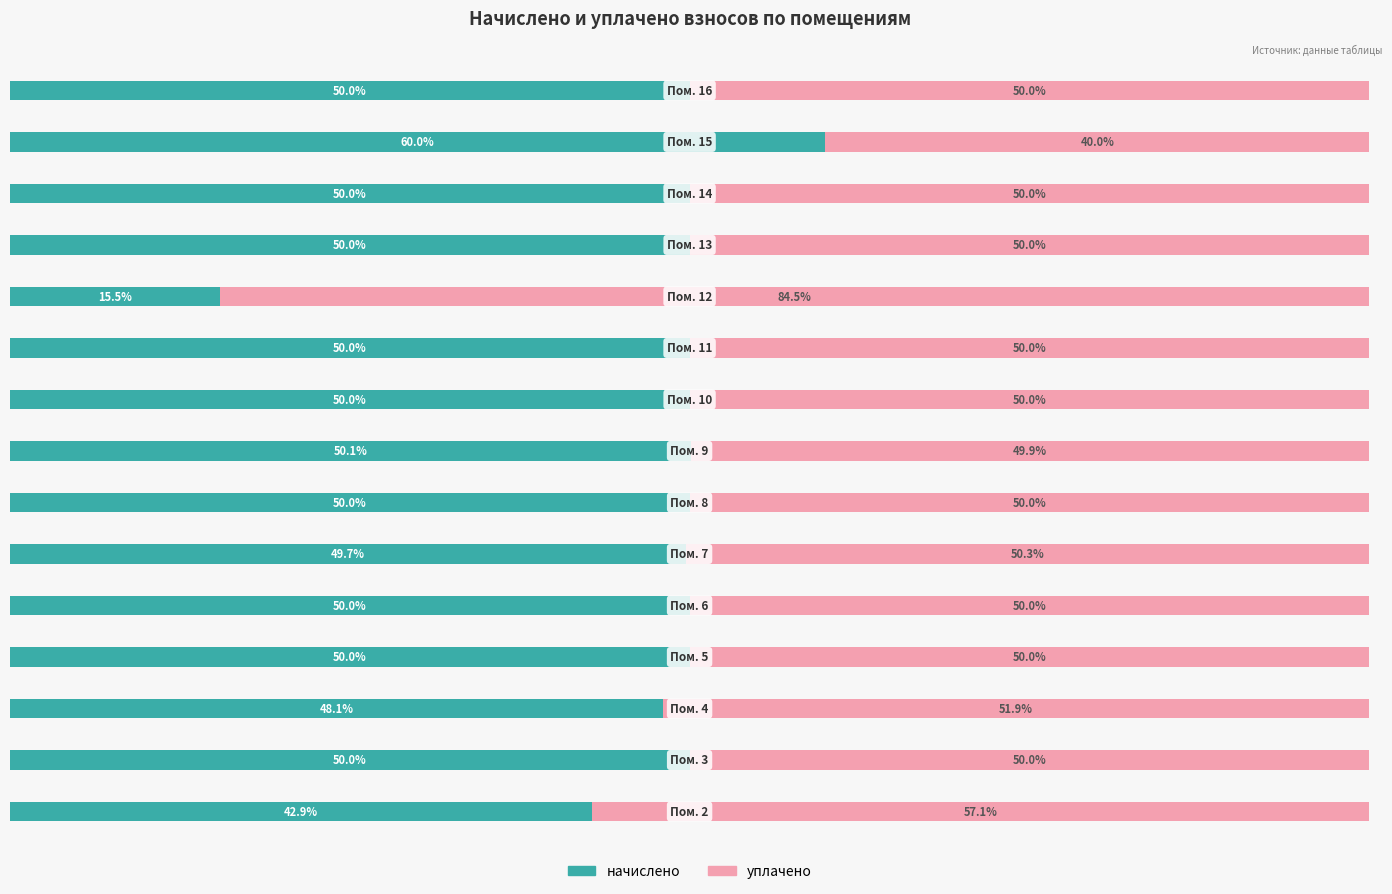

Reading left to right, what are all the values shown in this chart?

начислено: 42.9	50.0	48.1	50.0	50.0	49.7	50.0	50.1	50.0	50.0	15.5	50.0	50.0	60.0	50.0
уплачено: 57.1	50.0	51.9	50.0	50.0	50.3	50.0	49.9	50.0	50.0	84.5	50.0	50.0	40.0	50.0